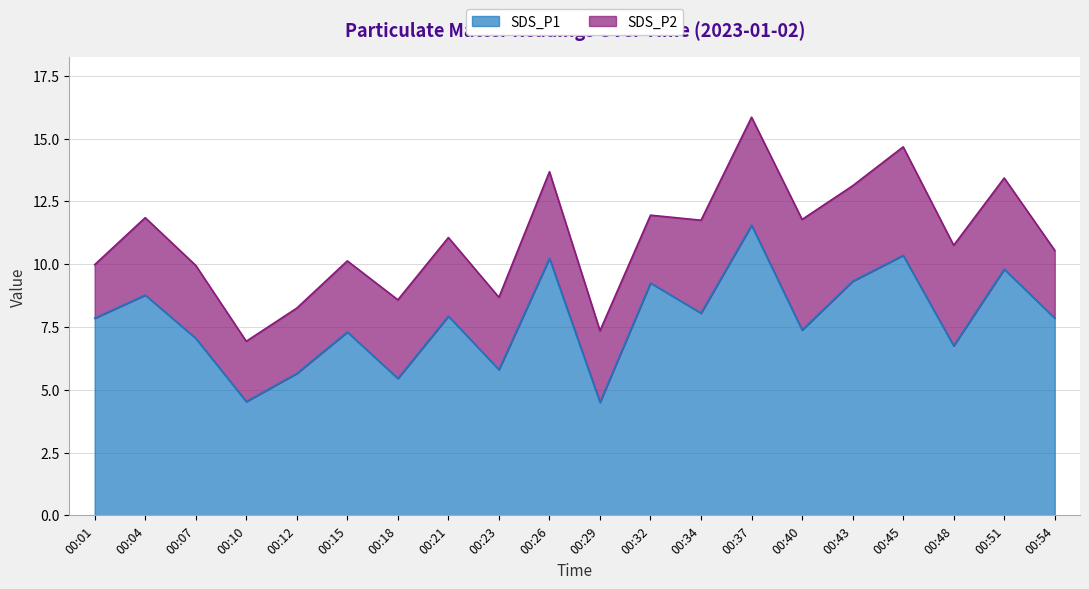

How many lines are shown in the chart?

2